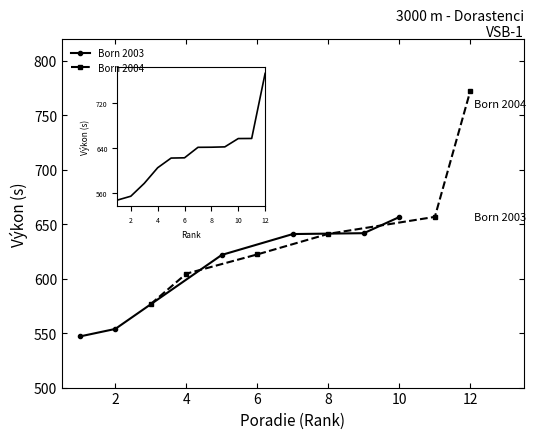

Which has a higher value, 6 or 10?

10